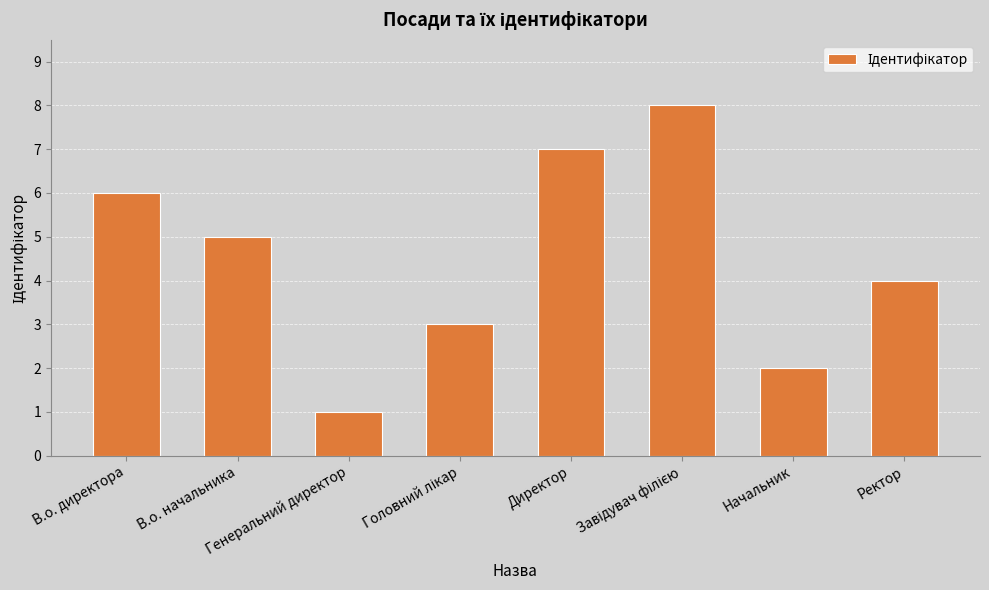

Reading left to right, transcribe all the data shown in this chart.

6	5	1	3	7	8	2	4